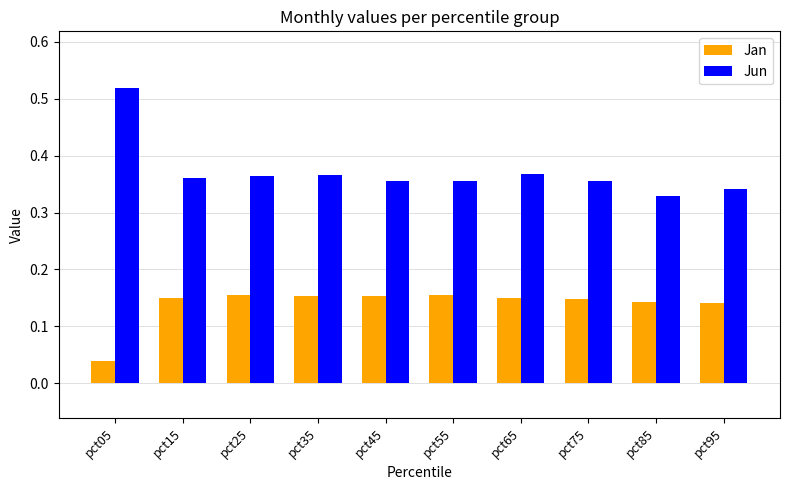

At which label does Jan reach its minimum?

pct05